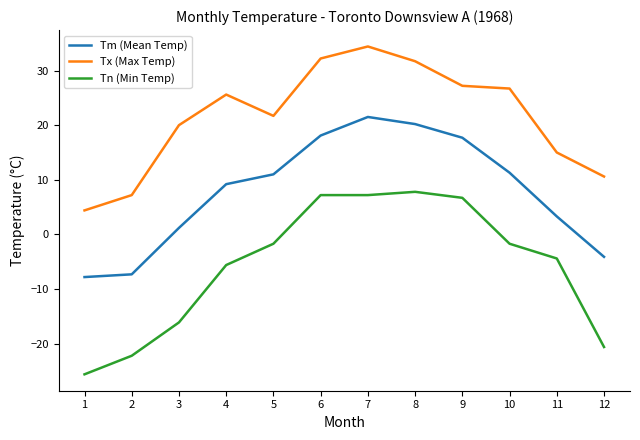

Which series has the largest range (max minus min)?

Tn (Min Temp)